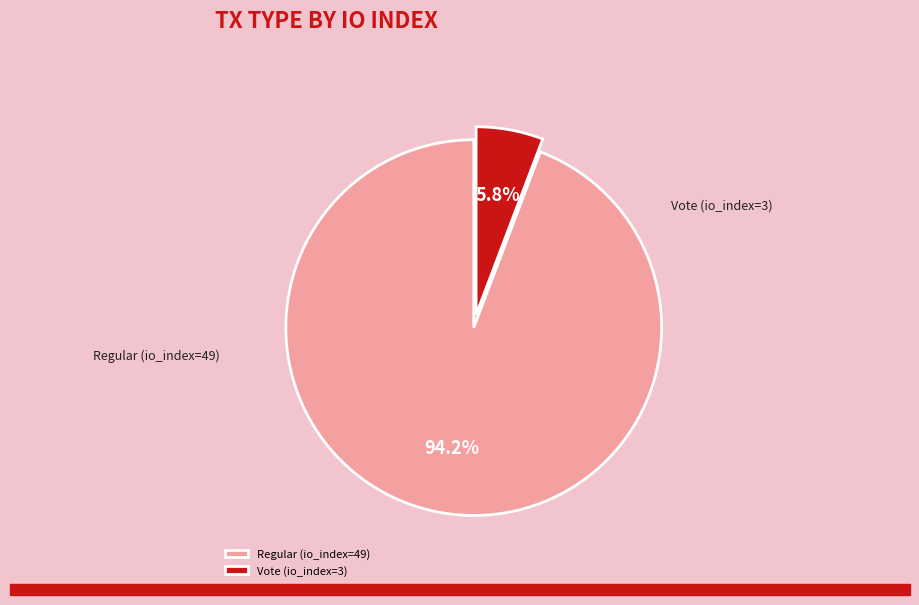

What is the smallest slice in the pie chart?

Vote (io_index=3)